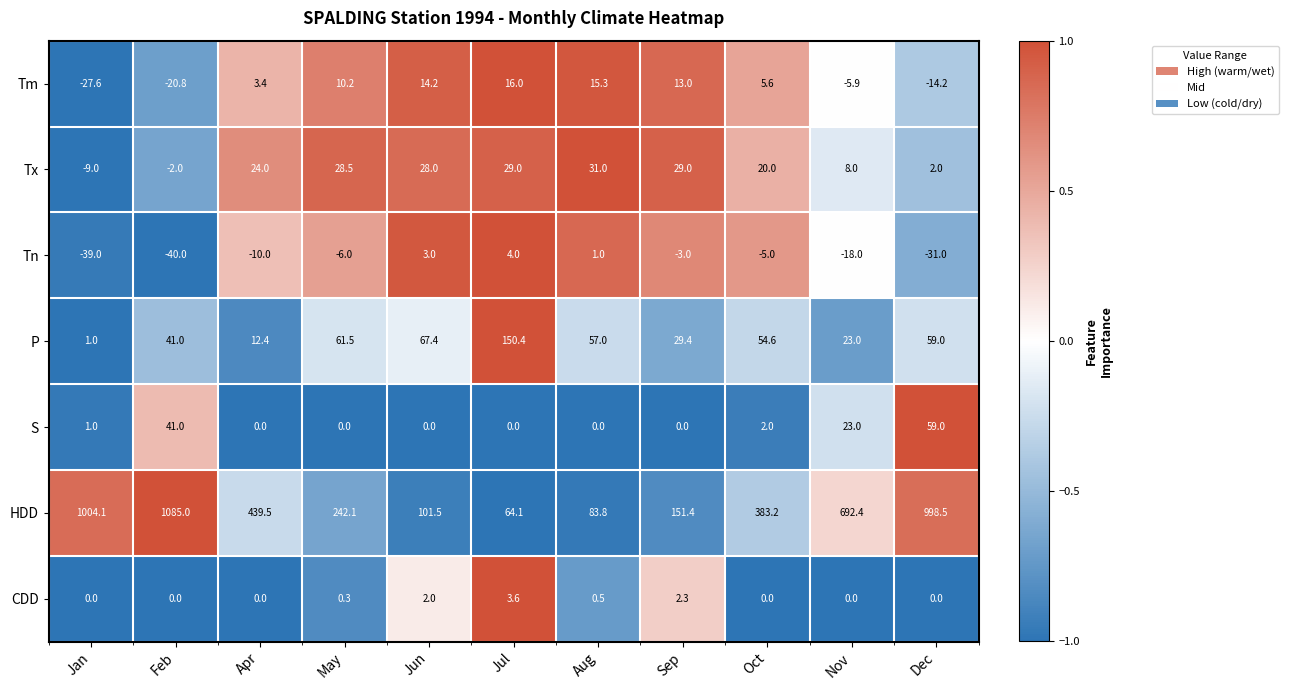

At which category is the sum across all series the highest?

Feb